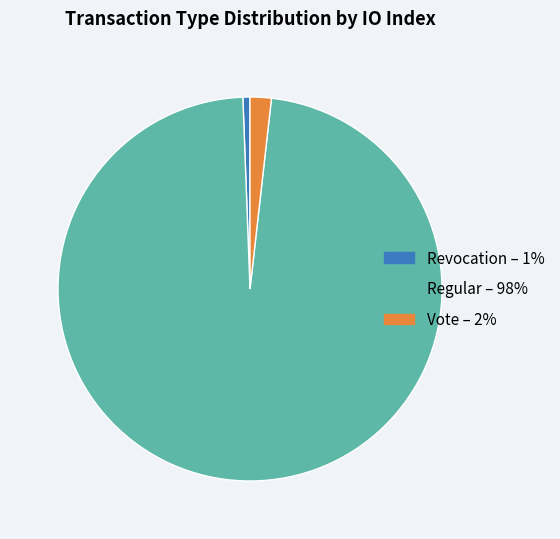

Combined, do Regular and Vote account for over 50%?

Yes